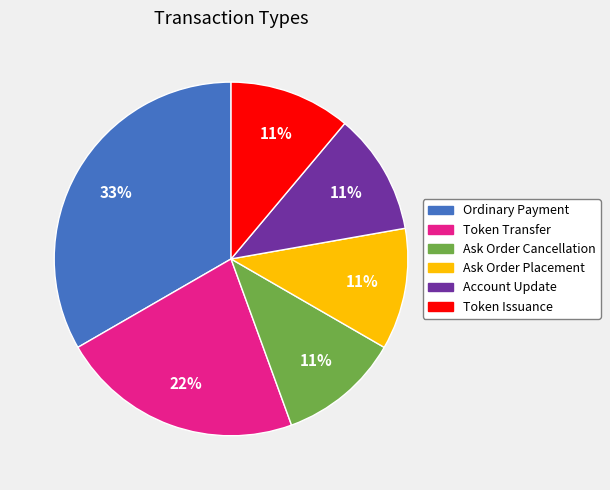

To the nearest percent, what portion does Account Update represent?

11%